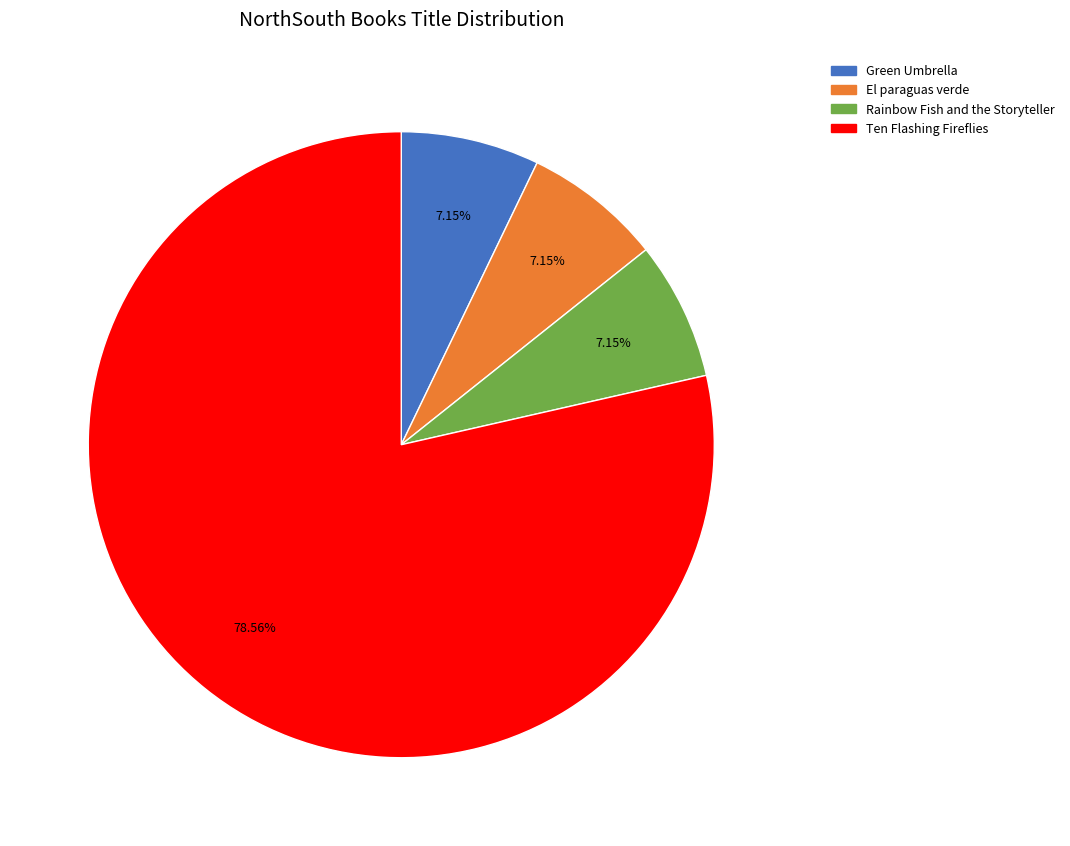

What percentage do El paraguas verde and Ten Flashing Fireflies together represent?

85.7%